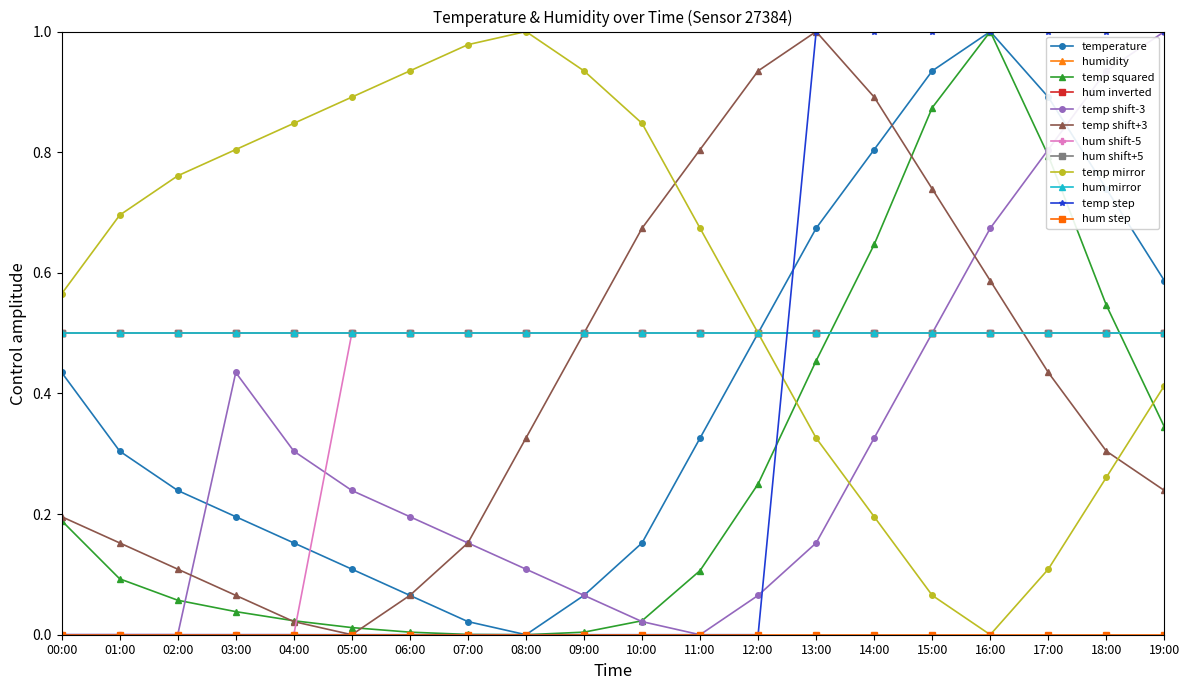

What position from the left is 15:00?

16